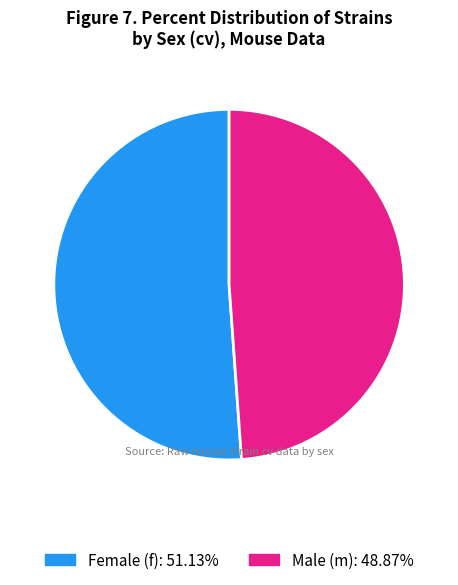

Is there any slice that represents more than half of the pie?

Yes